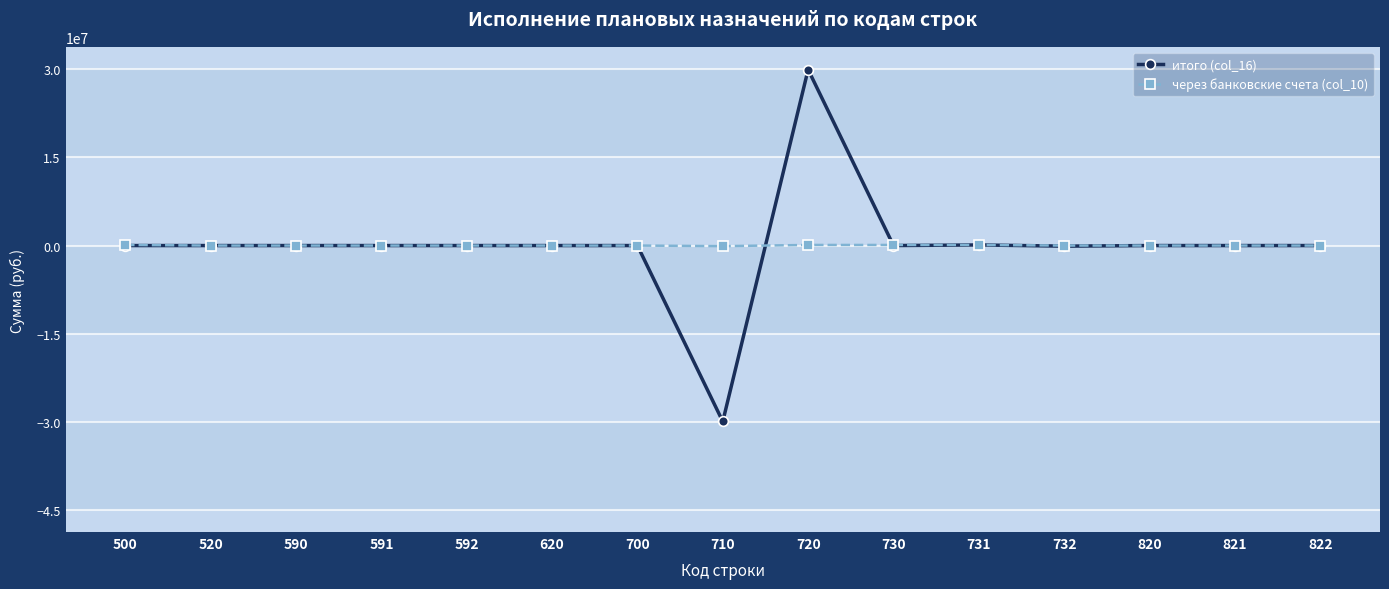

True or false: итого (col_16) has more than 0 points higher than both neighbors.

True